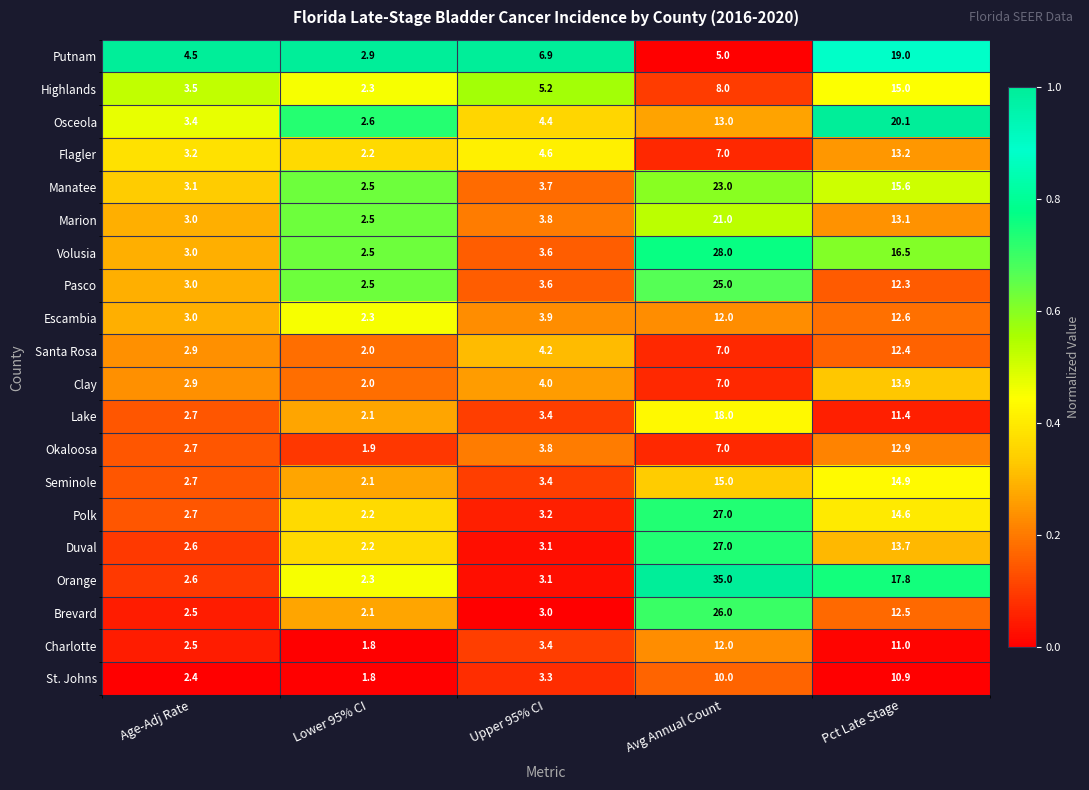

What is the total value across all series at Upper 95% CI?

77.6